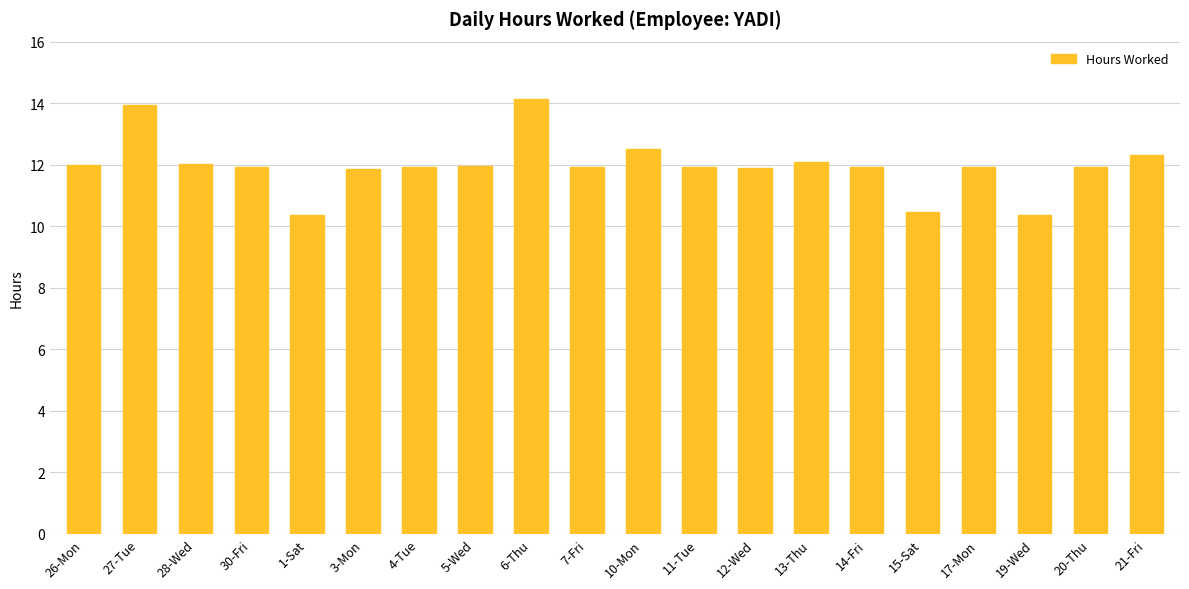

How many distinct data groups are displayed?

1